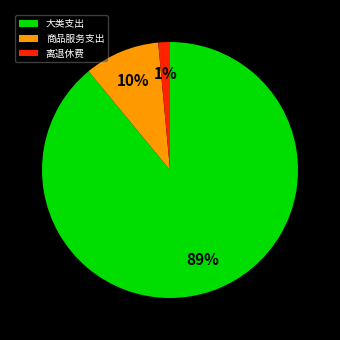

Which category has the smallest portion of the pie?

离退休费